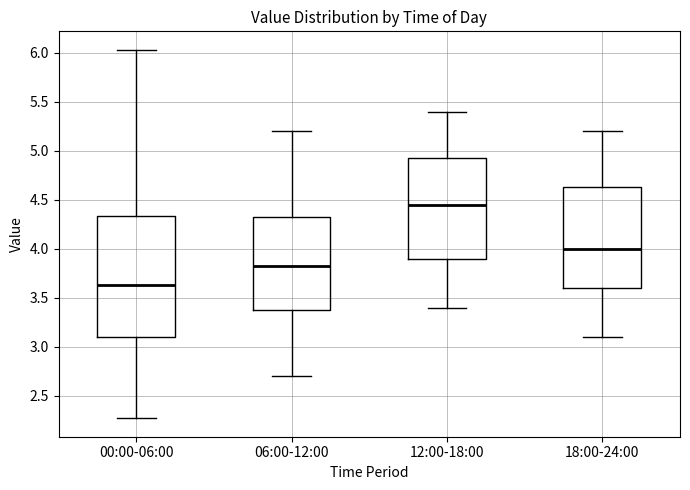

Reading left to right, read every box against the y-axis: the position of its median line, the range the box covers, and the ends of its whiskers. The values are not printed on the chart, so give them approximately, as read against the axis.

00:00-06:00: median 3.65, box 3.10 to 4.35, whiskers 2.25 to 6.05
06:00-12:00: median 3.85, box 3.40 to 4.35, whiskers 2.70 to 5.20
12:00-18:00: median 4.45, box 3.90 to 4.95, whiskers 3.40 to 5.40
18:00-24:00: median 4.00, box 3.60 to 4.65, whiskers 3.10 to 5.20